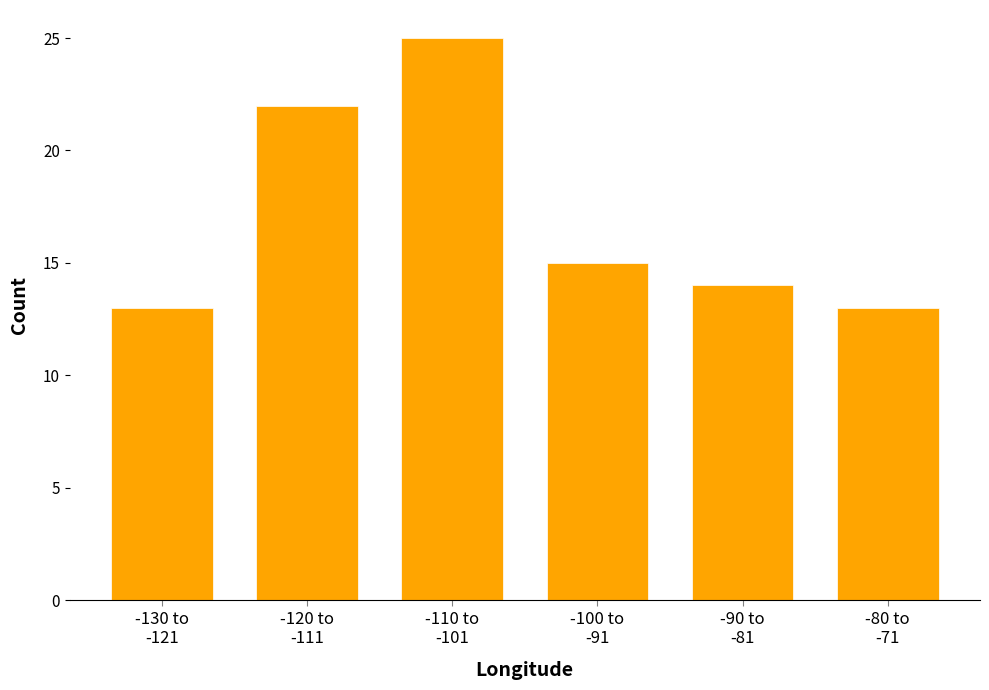

Reading left to right, transcribe all the data shown in this chart.

13	22	25	15	14	13